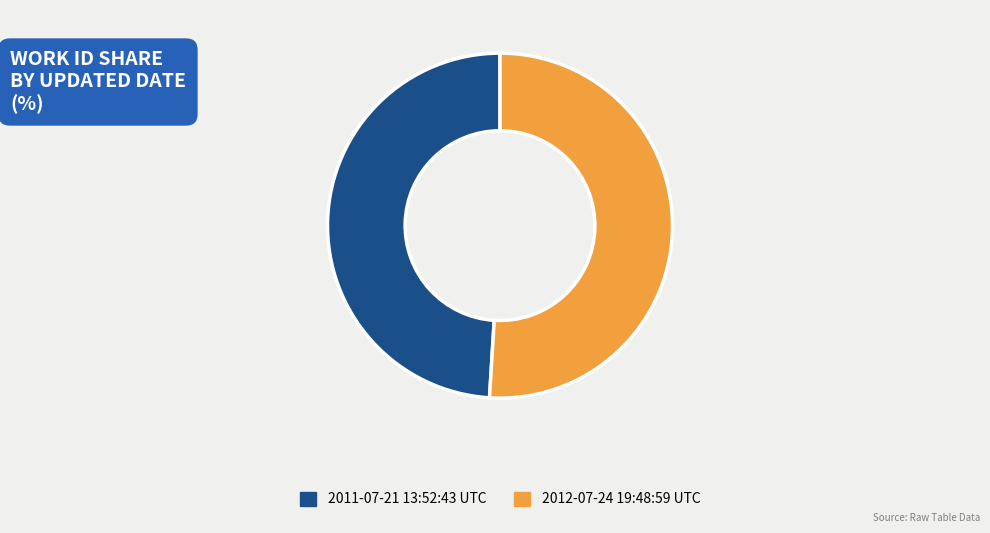

What is the ratio of the value at 2012-07-24 19:48:59 UTC to the value at 2011-07-21 13:52:43 UTC?

1.0